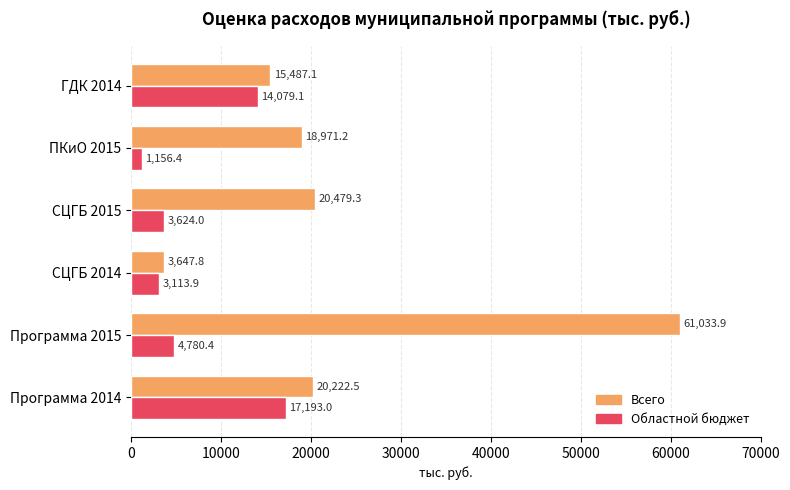

What is the approximate value of Областной бюджет at СЦГБ 2014?

3113.9